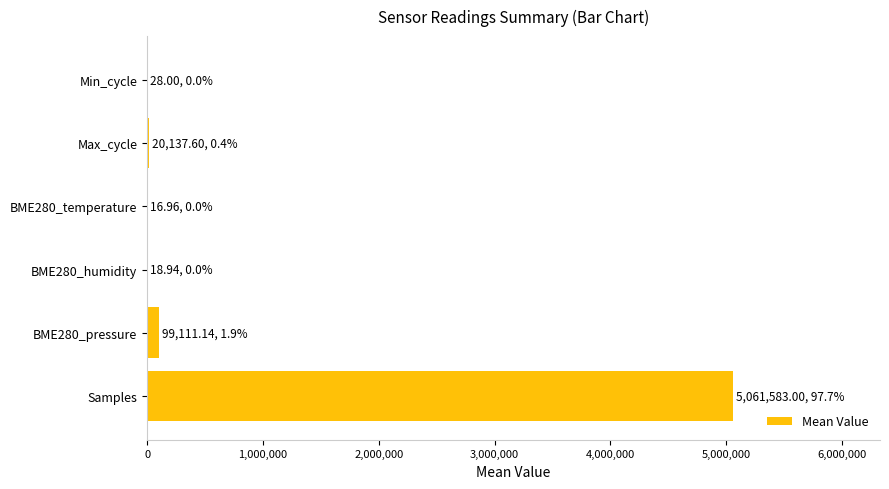

True or false: the data shows 8334845.0 at Samples.

False